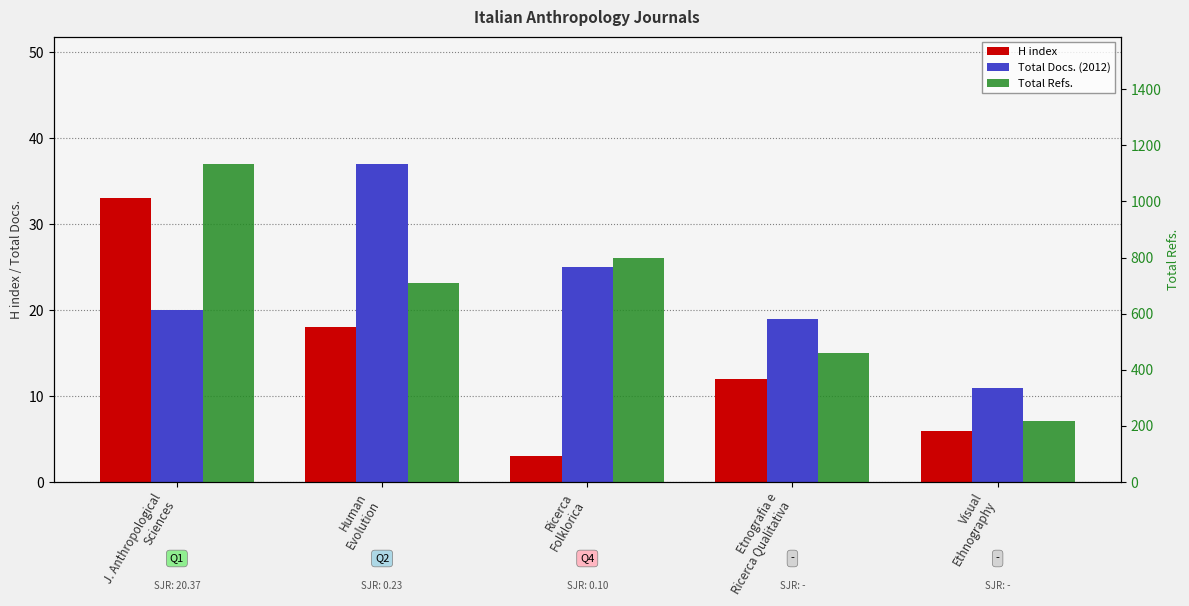

Reading left to right, transcribe all the data shown in this chart.

H index: 33	18	3	12	6
Total Docs. (2012): 20	37	25	19	11
Total Refs.: 1133	709	798	459	219